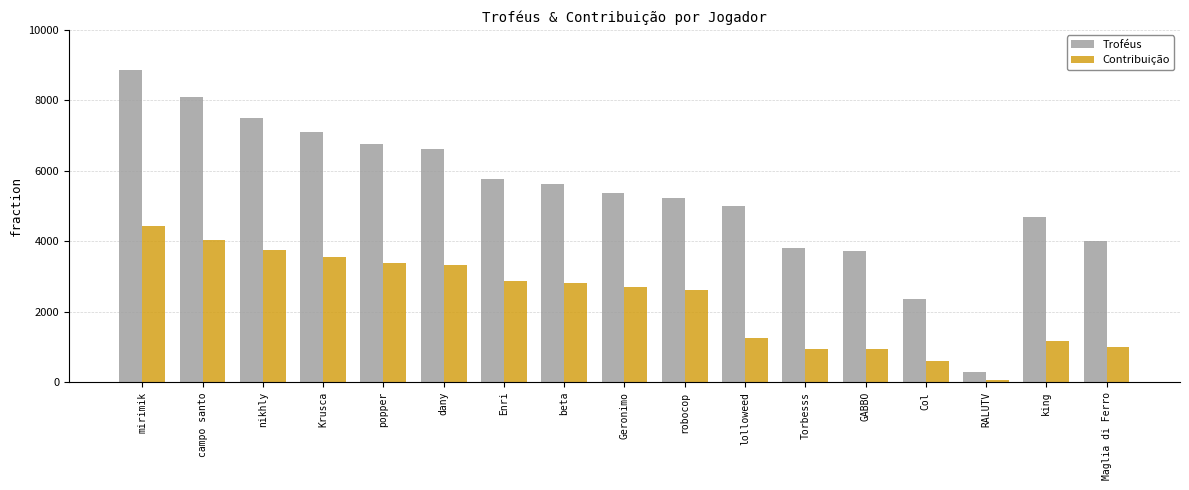

What is the difference between the second highest and second lowest values in the Contribuição series?

3450